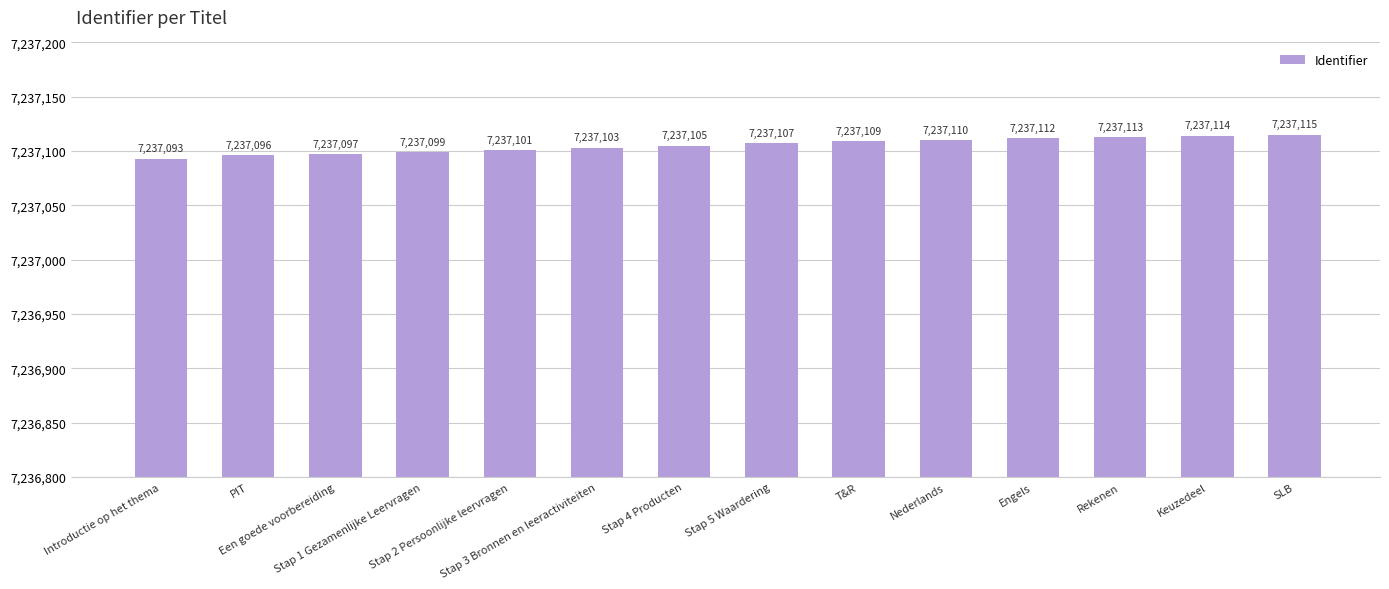

How many data points are less than 7237107?

7